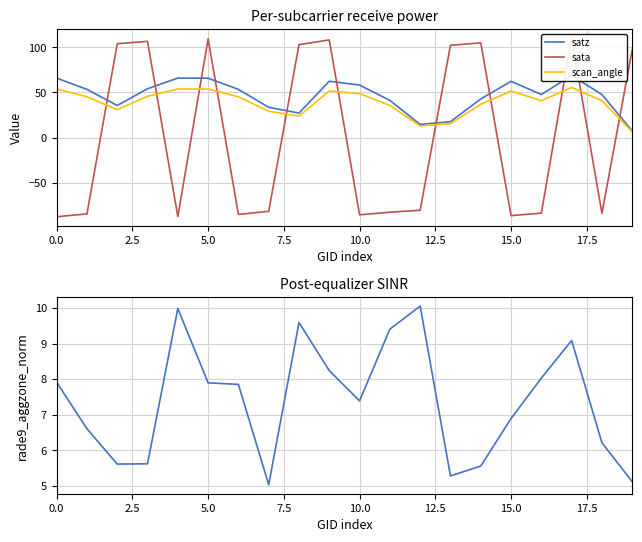

How many categories are shown in the chart?

20